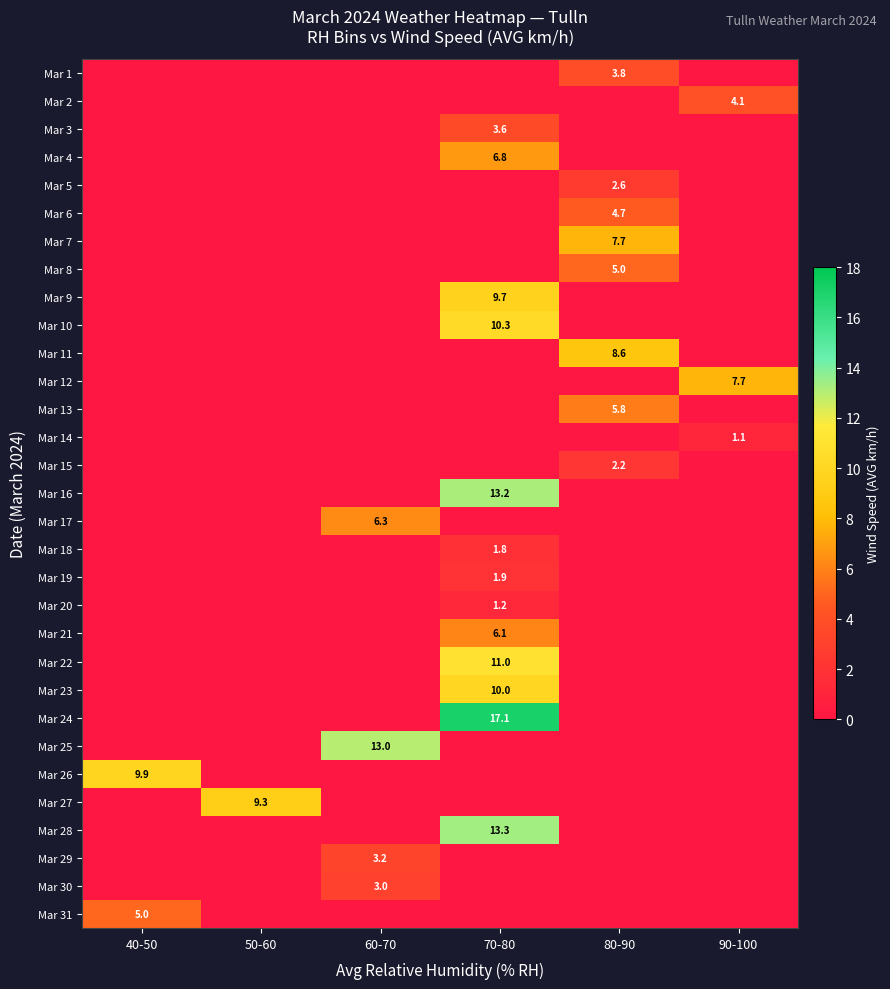

At which category is the sum across all series the highest?

70-80